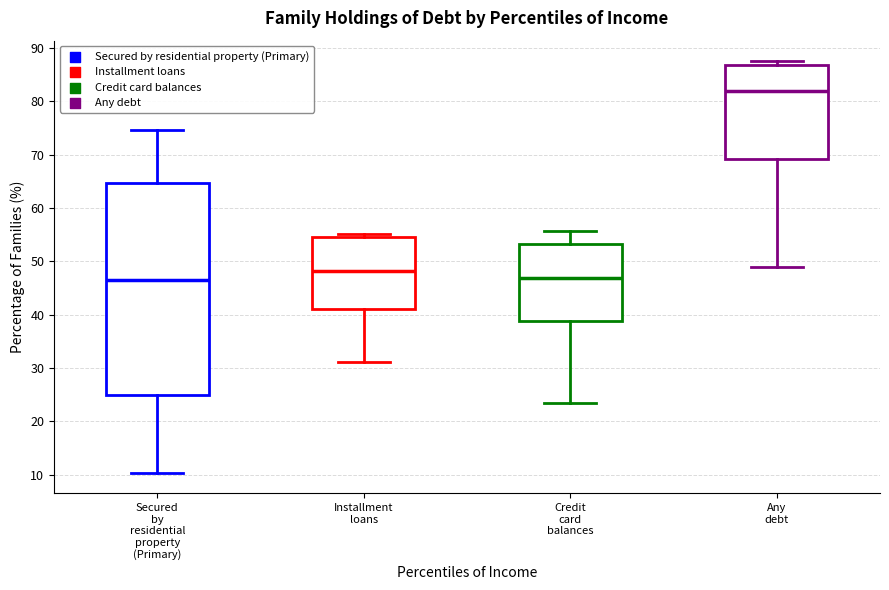

Comparing the boxes themselves (not the whiskers), which one is the tallest?

Secured by residential property (Primary)